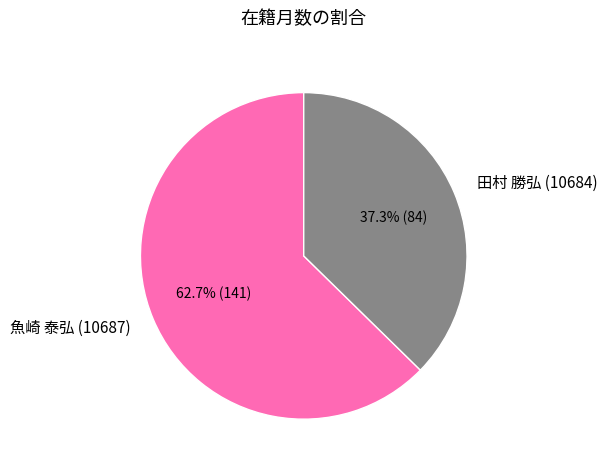

To the nearest percent, what portion does 魚崎 泰弘 (10687) represent?

63%